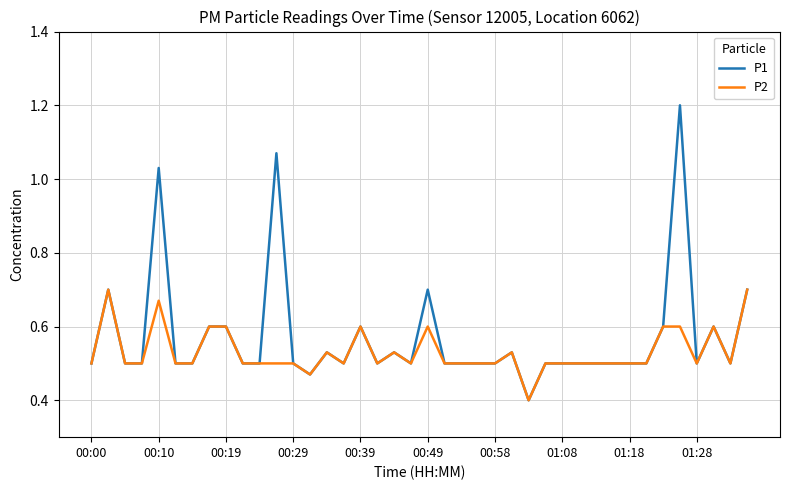

Which series has the widest spread of values?

P1